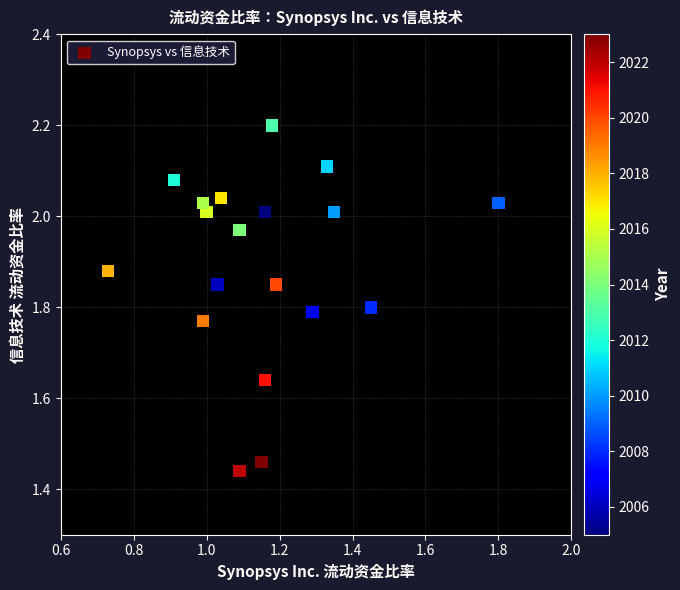

What is the range of Y values (max minus min)?

0.8